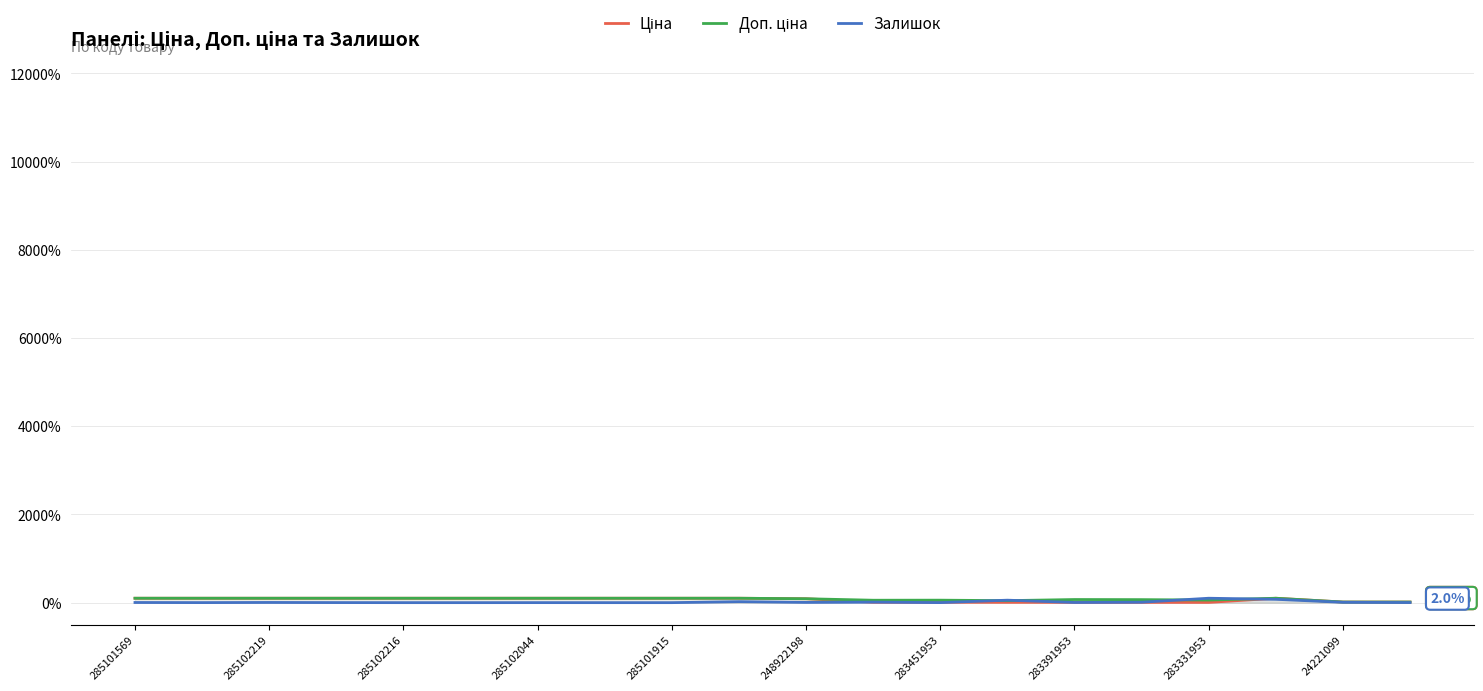

True or false: Ціна and Доп. ціна intersect in this chart.

False